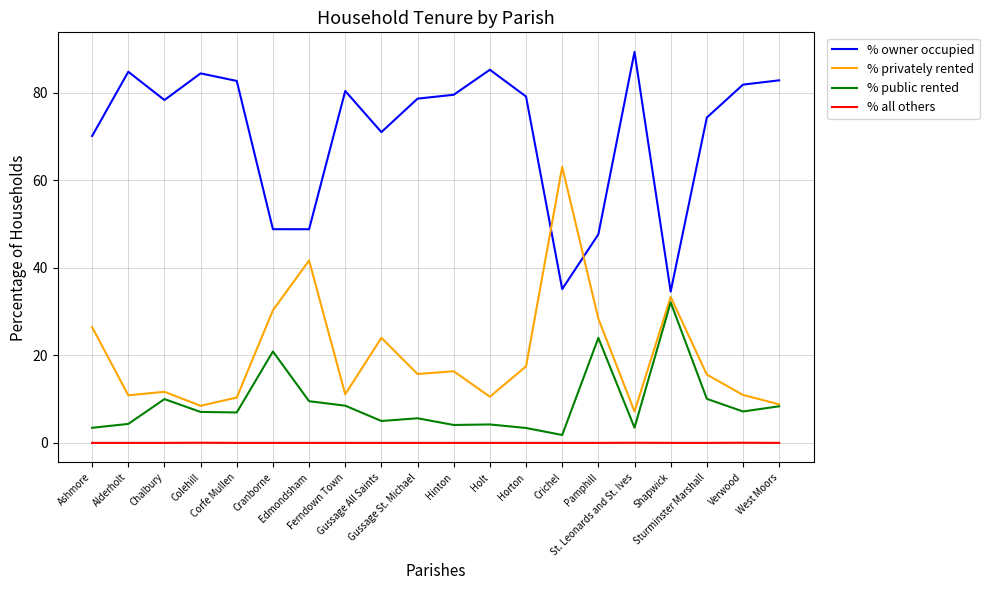

What is the maximum value shown in the chart?

89.3